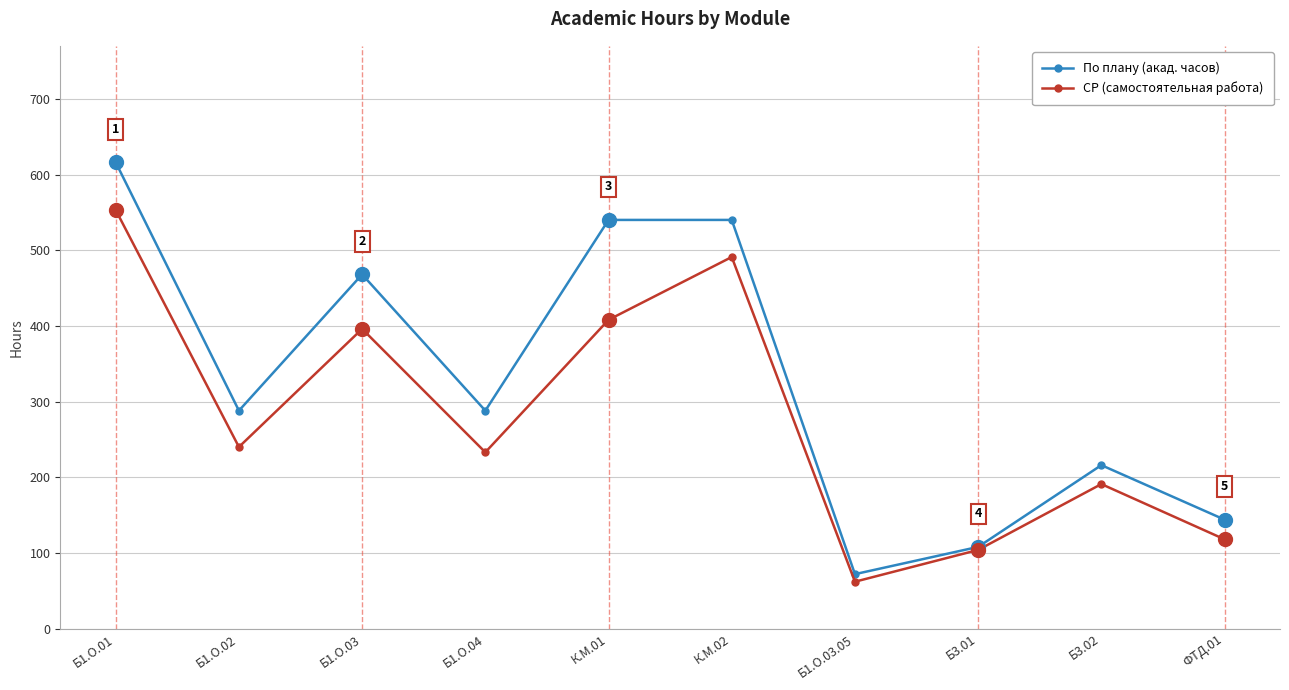

How many values in the По плану (акад. часов) series are below 288?

4